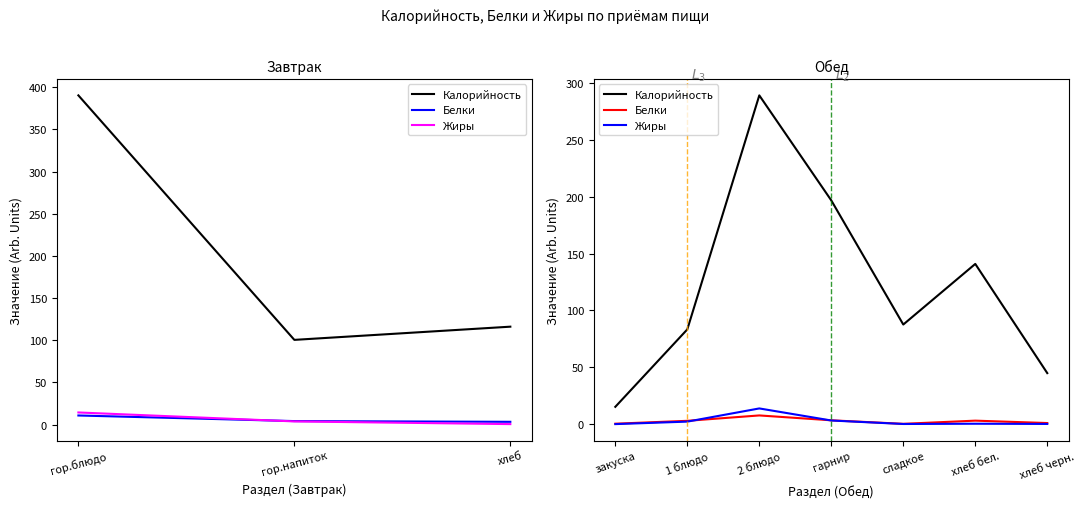

Reading left to right, extract all data points from this chart.

Калорийность: 15.2	83.3	289.2	196.8	87.6	140.9	44.9
Белки: 0.4	2.9	7.6	3.3	0.2	3.0	0.9
Жиры: 0.0	2.2	13.8	3.2	0.1	0.3	0.1